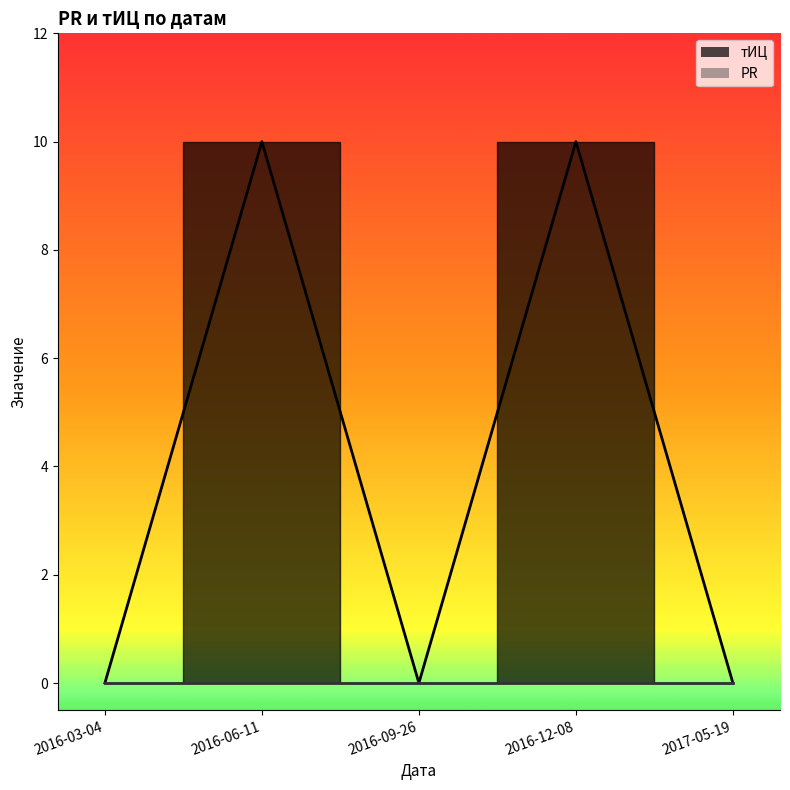

How many data points are above 0?

2